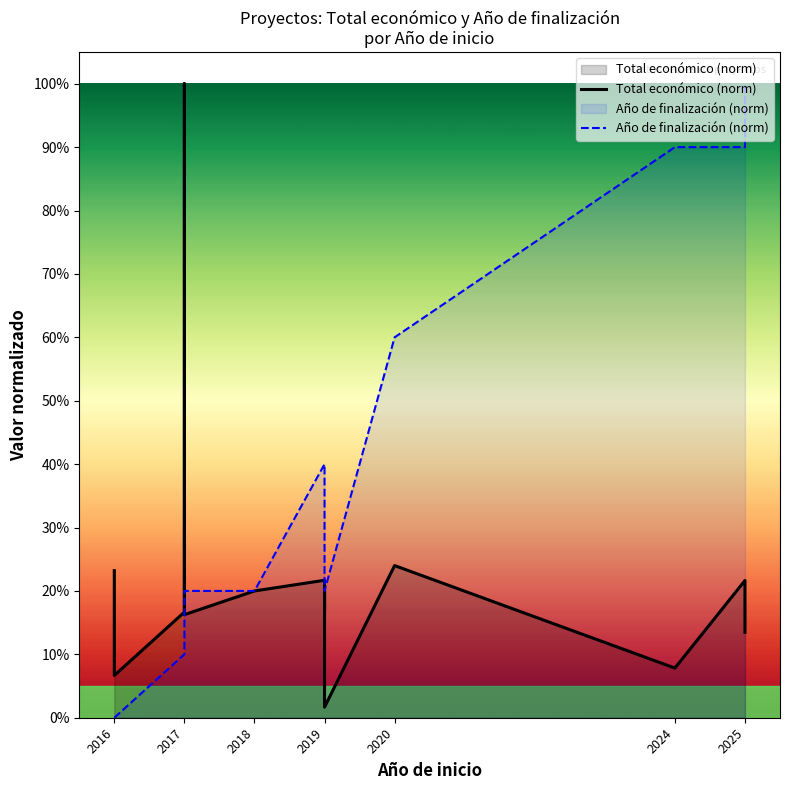

At how many categories does at least one series exceed 0?

15